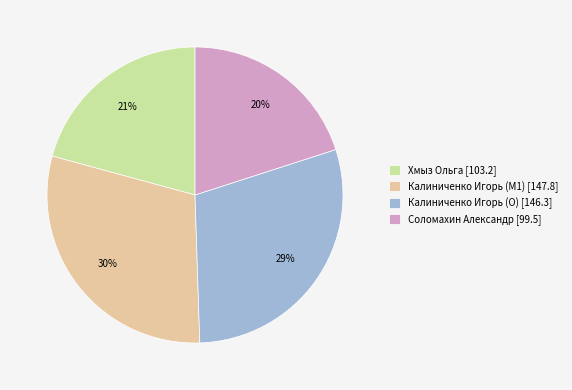

Which category has the smallest portion of the pie?

Соломахин Александр